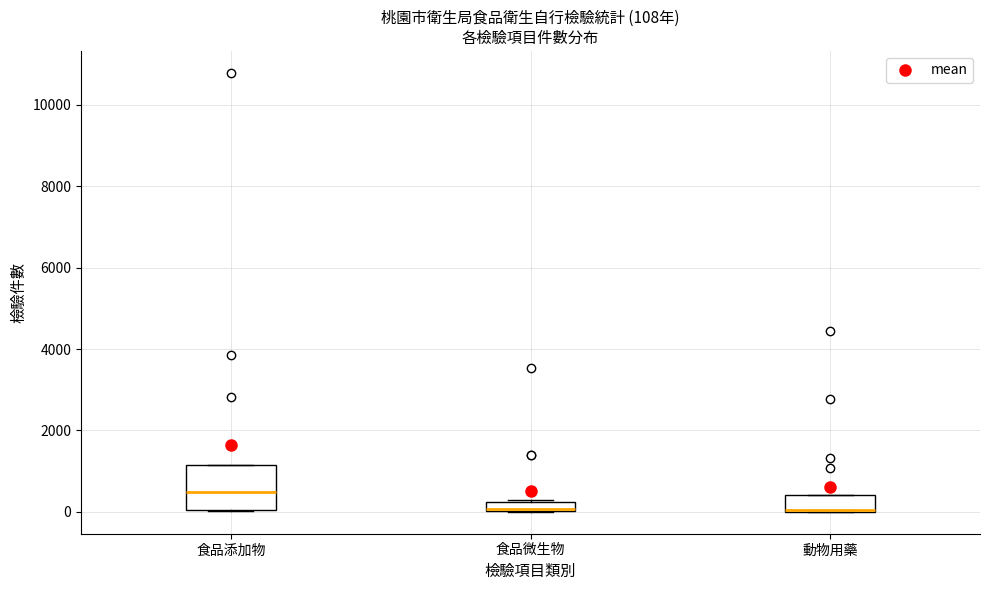

Which box is the tallest, from its lower edge to its upper edge?

食品添加物